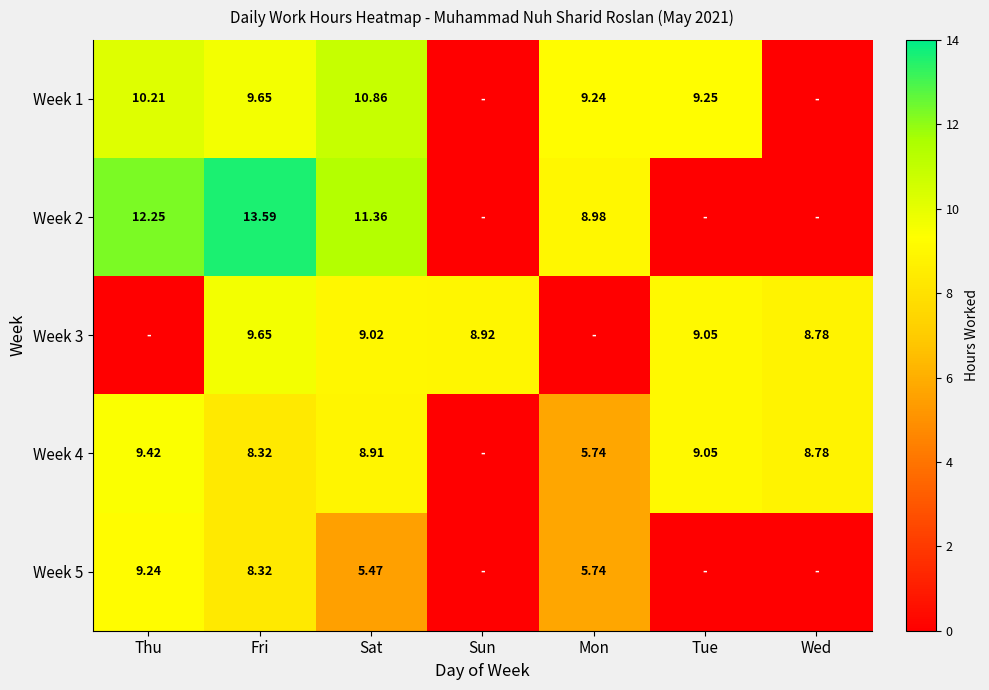

Rank the categories by Week 3 value from lowest to highest.

Thu, Mon, Wed, Sun, Sat, Tue, Fri